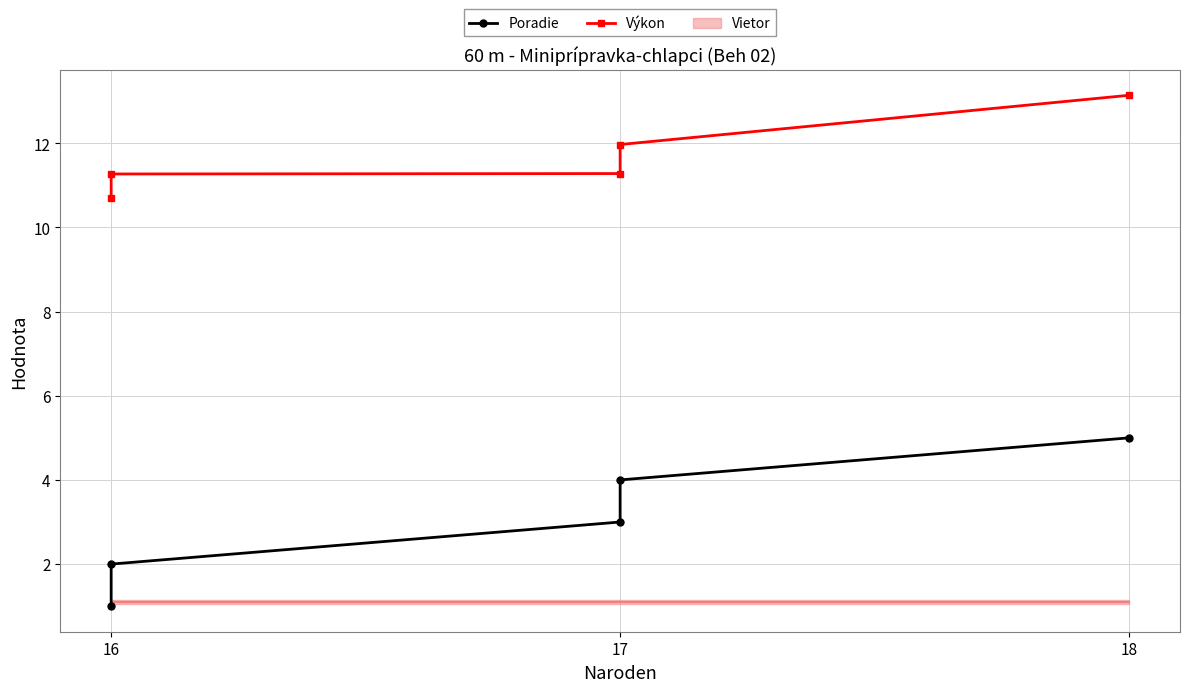

What position from the left is 18?

3